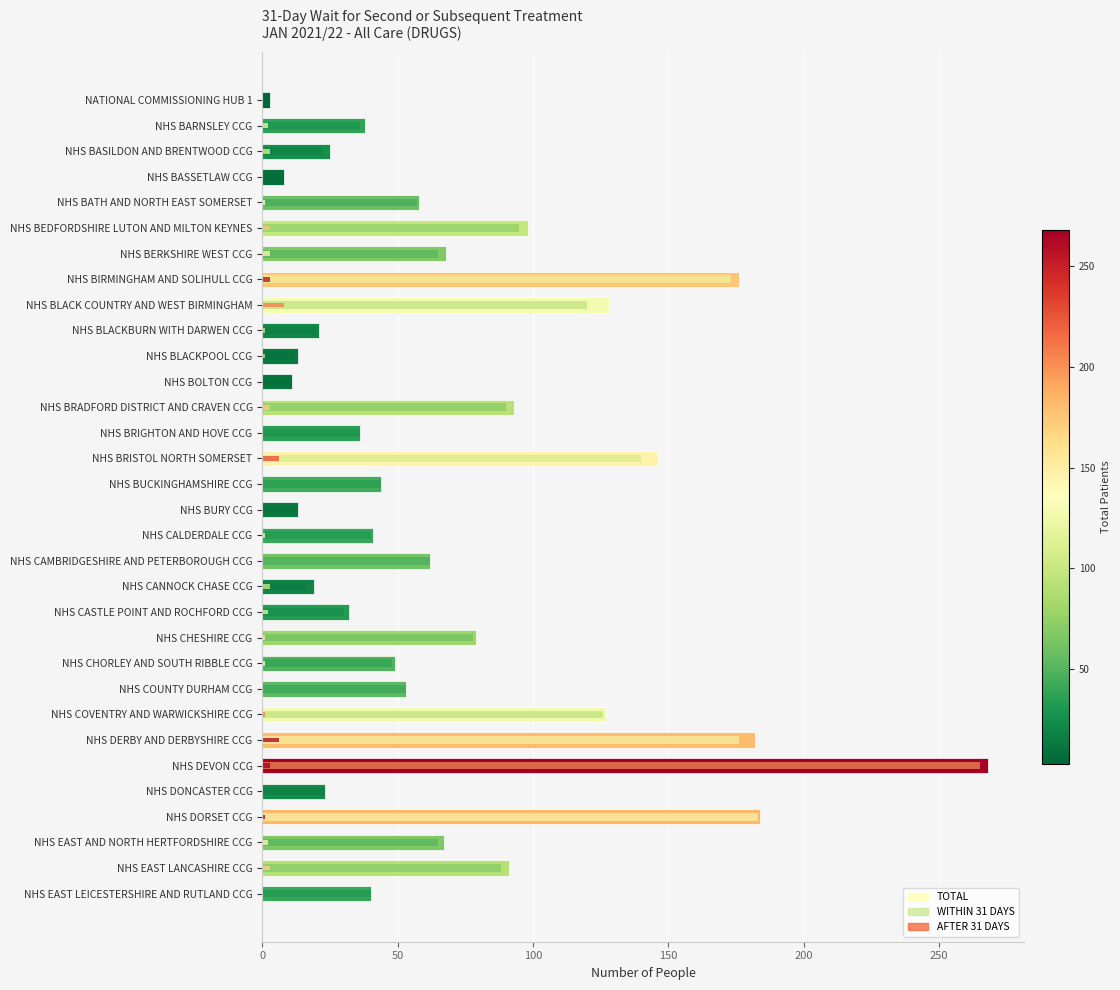

What is the difference between the highest and lowest values at NHS DEVON CCG?

265